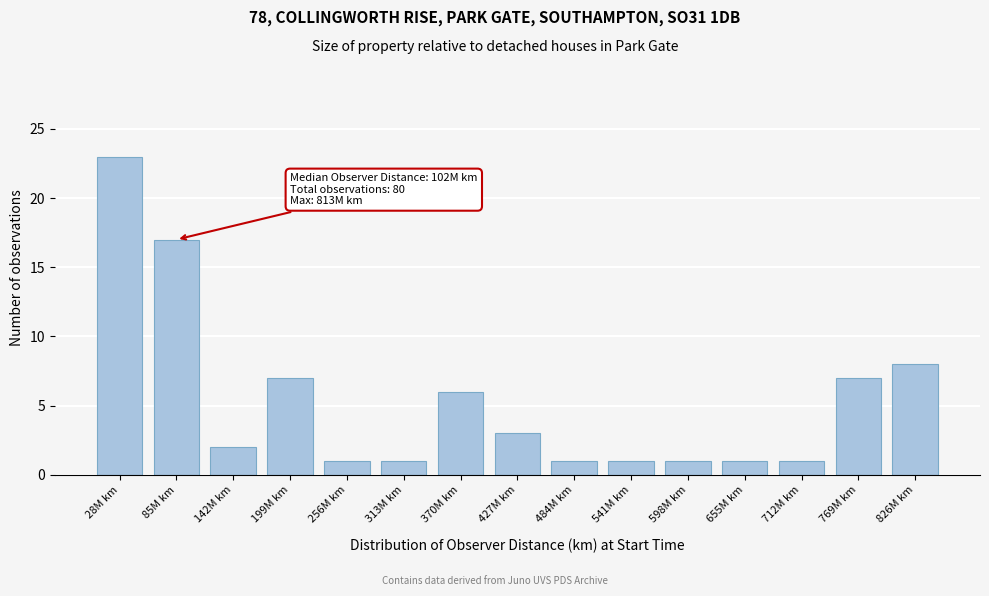

Reading left to right, list all the values displayed in this chart.

23	17	2	7	1	1	6	3	1	1	1	1	1	7	8